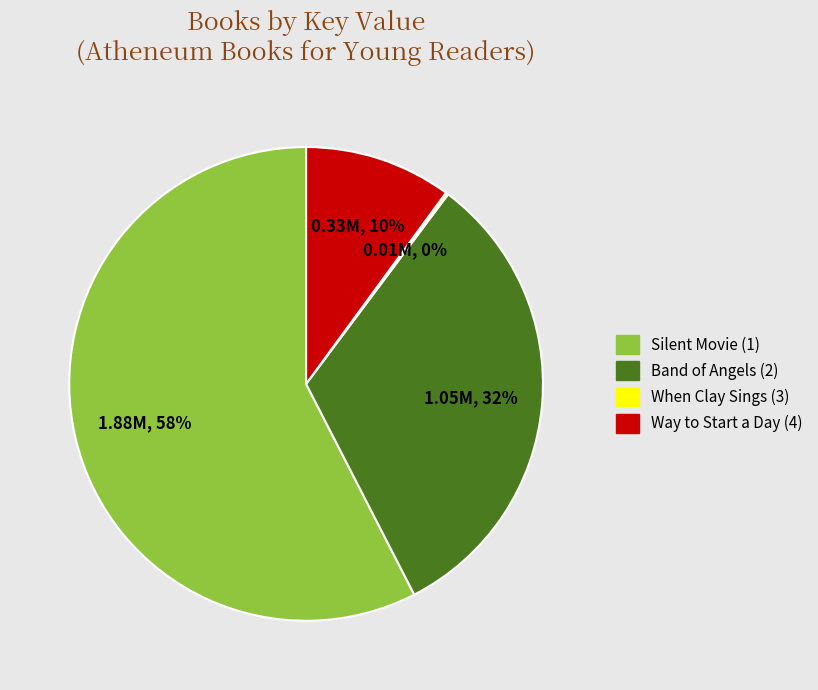

What is the ratio of the value at Band of Angels (2) to the value at Silent Movie (1)?

0.6